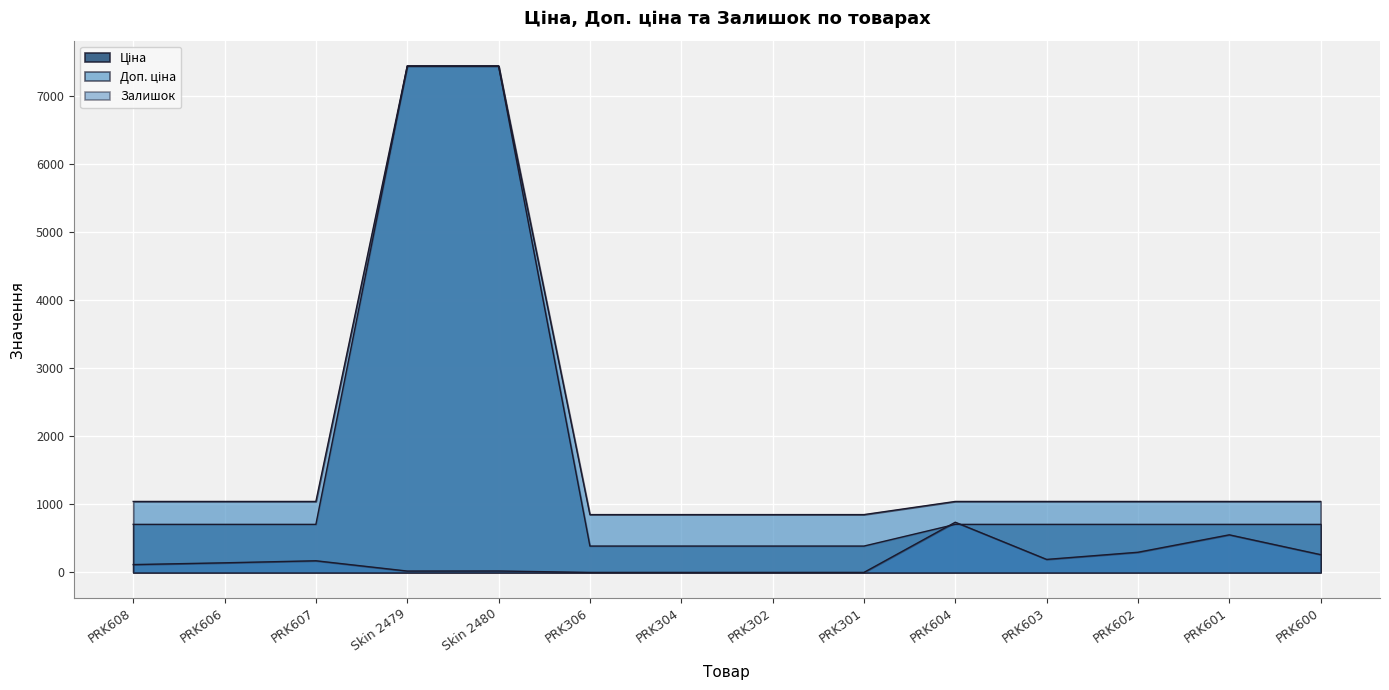

Rank the series at PRK600 from highest to lowest value.

Доп. ціна, Ціна, Залишок